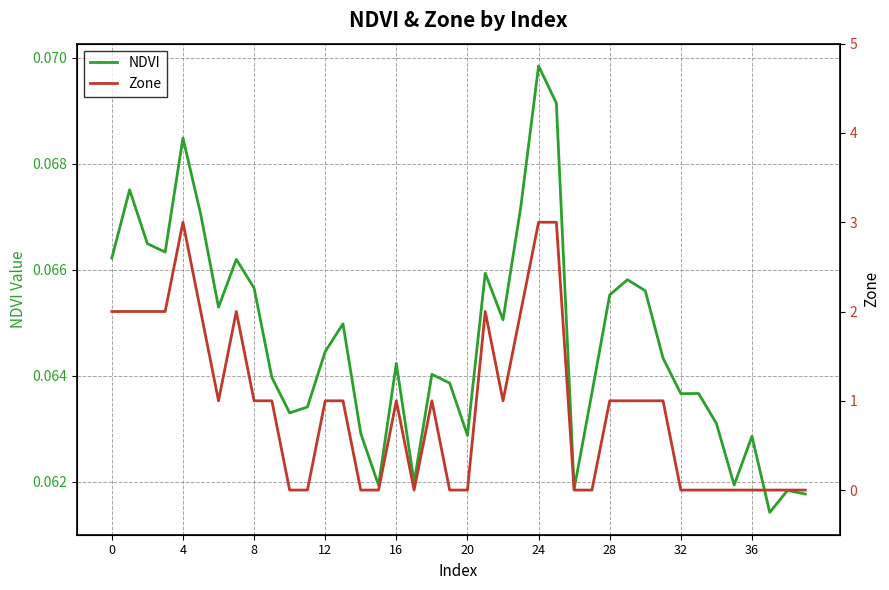

What is the sum of all NDVI values?

2.6